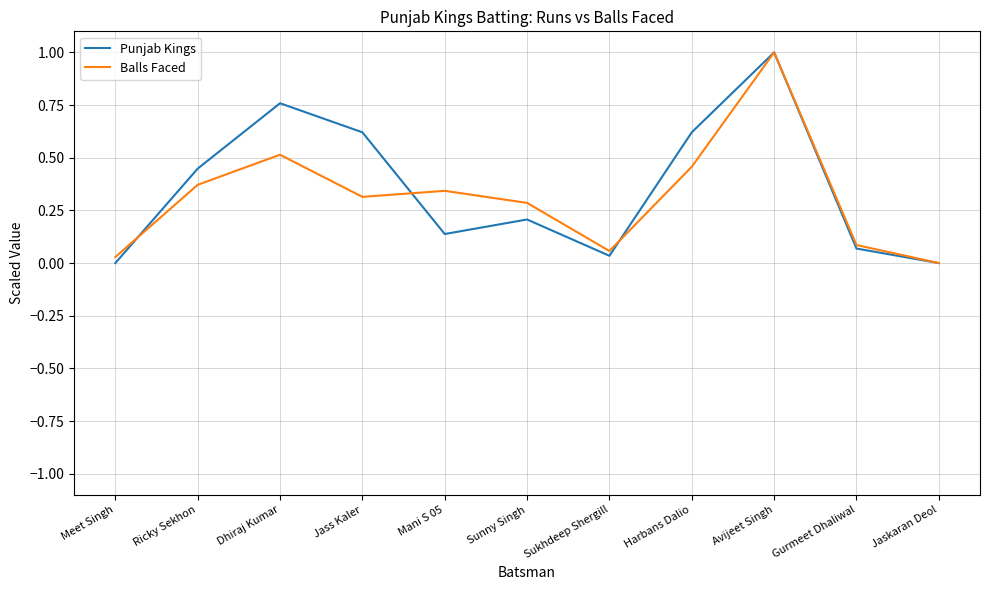

List the series in order of their overall mean, highest first.

Punjab Kings, Balls Faced